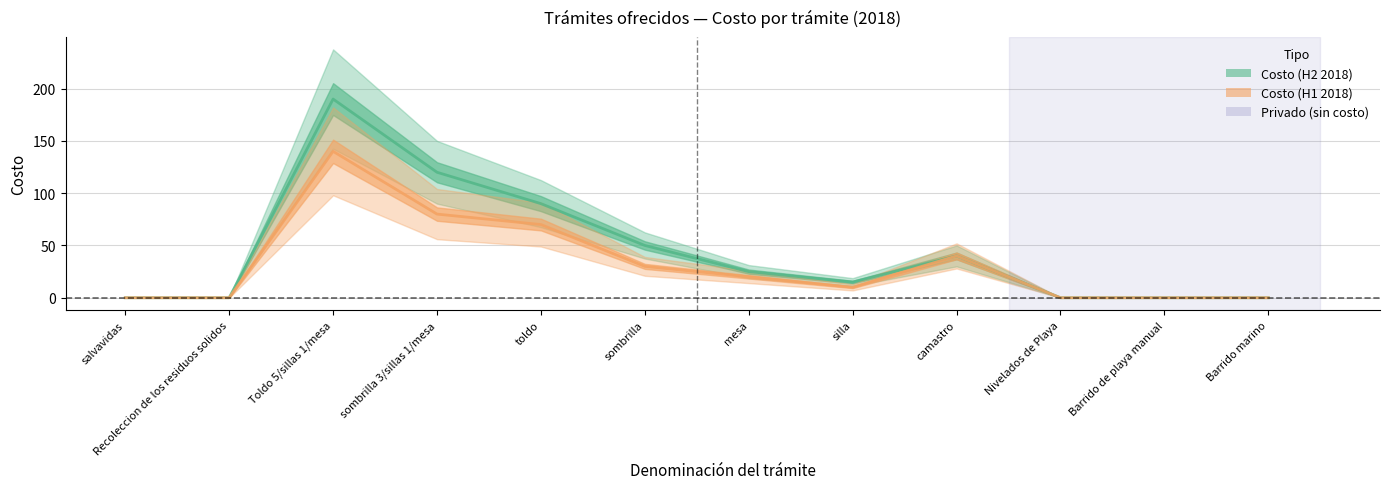

What is the total value across all series at silla?

25